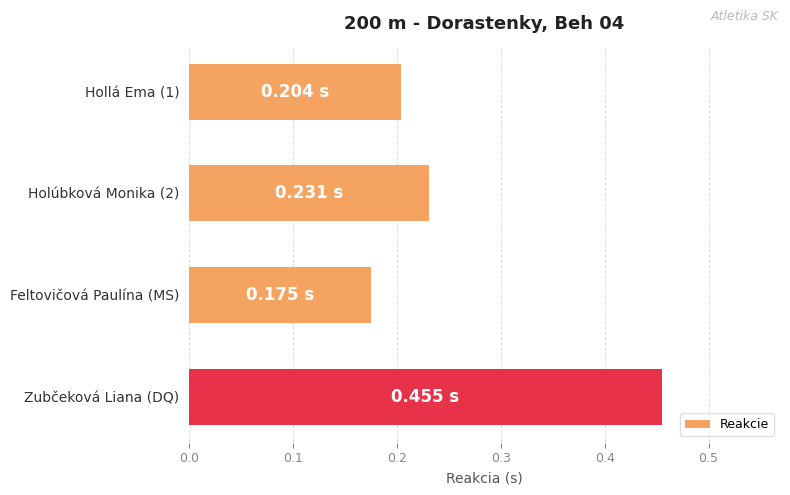

What is the label of the 1st bar from the bottom?

Zubčeková Liana (DQ)